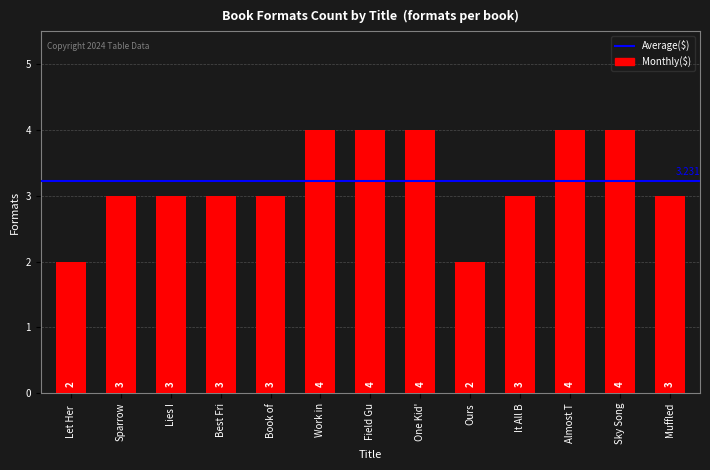

What is the label of the 8th bar from the left?

One Kid'